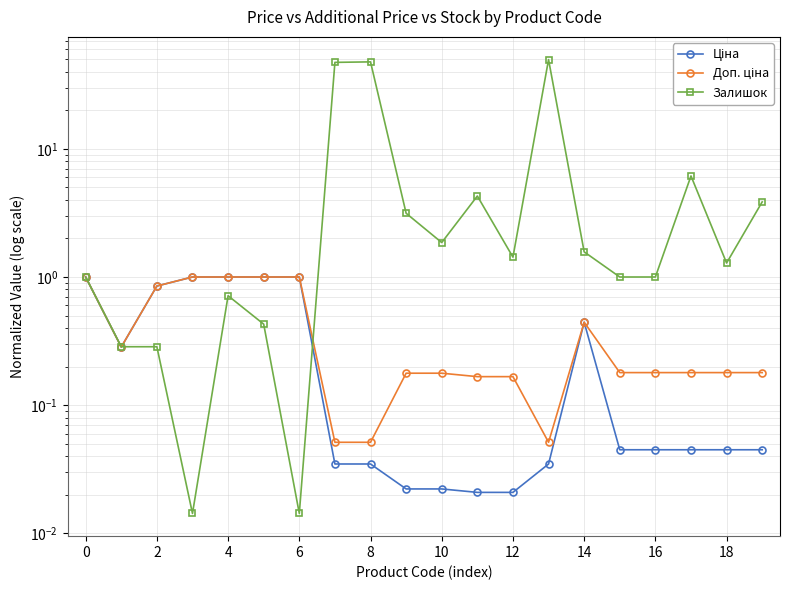

Which series changed the most between 2 and 10?

Ціна